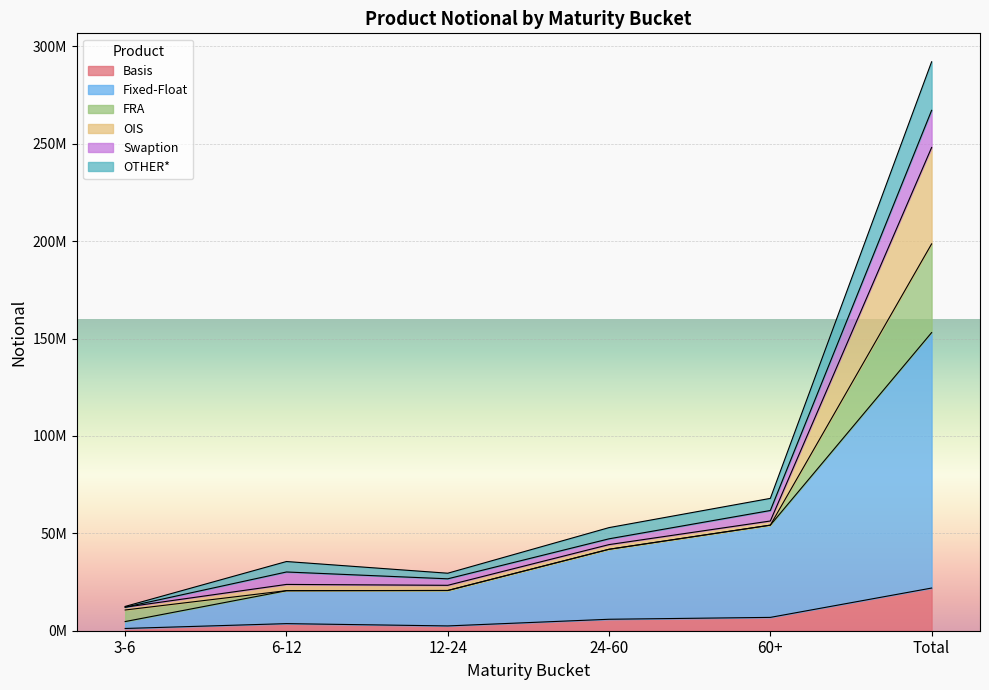

What are all the series names shown in the legend?

Basis, Fixed-Float, FRA, OIS, Swaption, OTHER*